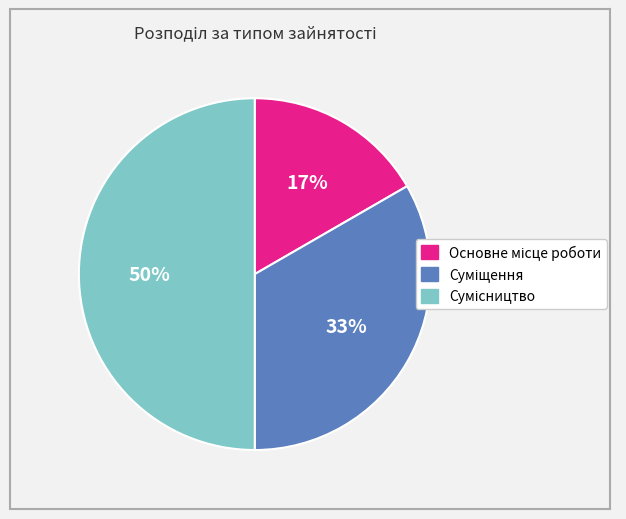

To the nearest percent, what is the average slice percentage?

33%